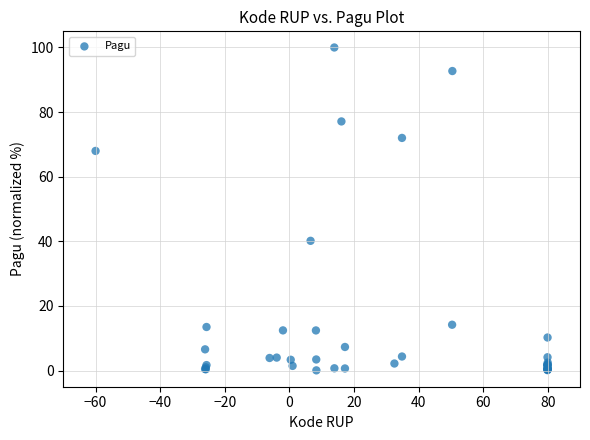

What Y value in the scatter plot is closest to 50?

40.2